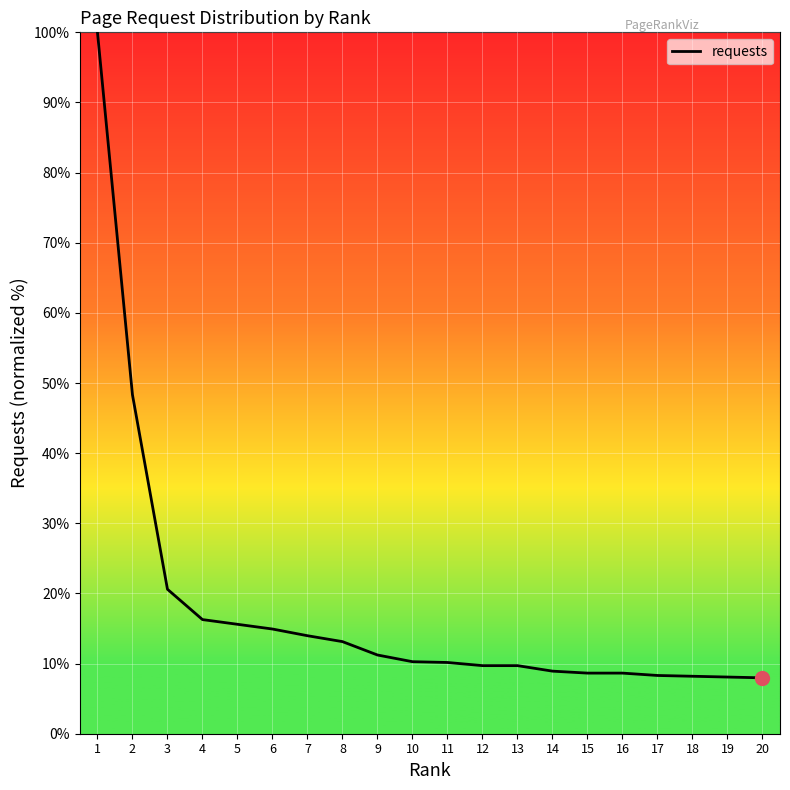

What is the difference between the maximum and second lowest values?

91.9